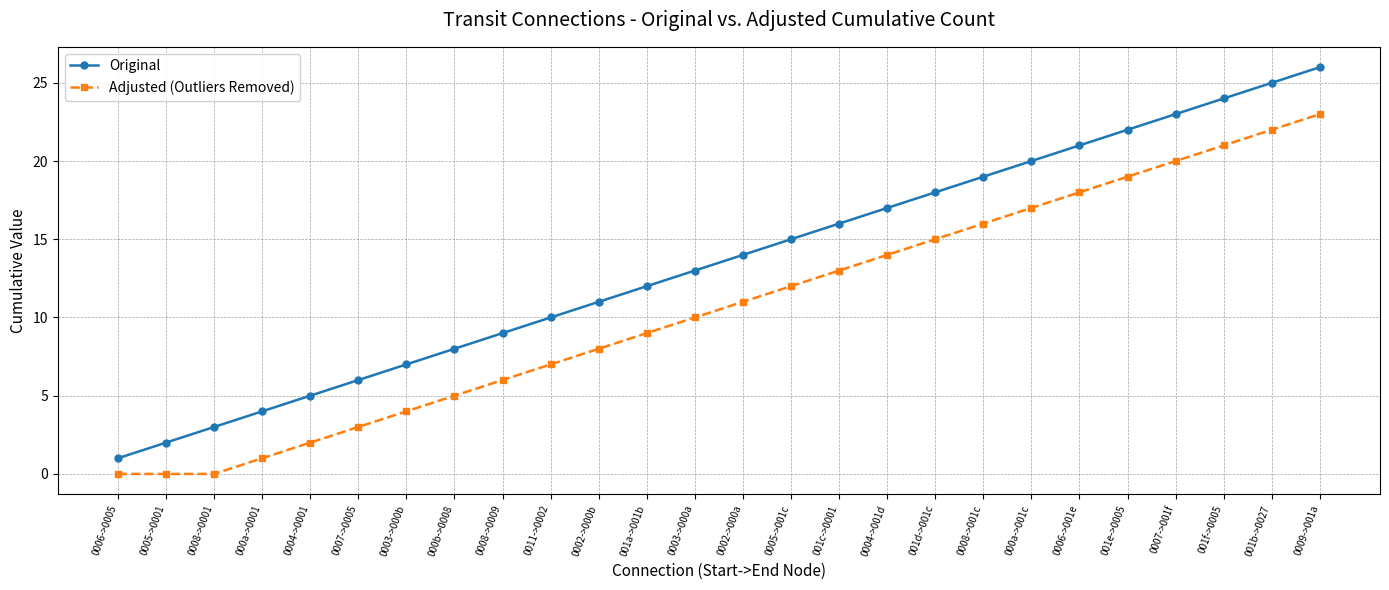

What is the difference between the Original values at 000b->0008 and 0004->001d?

9